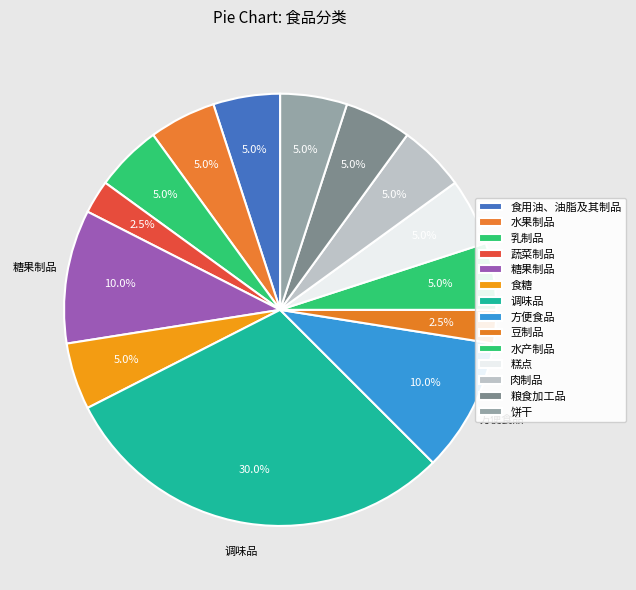

What is the ratio of the value at 粮食加工品 to the value at 饼干?

1.0